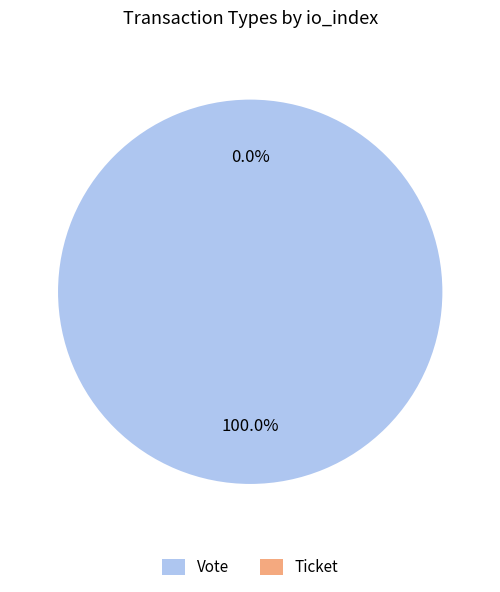

What portion of the pie excludes Ticket?

100.0%